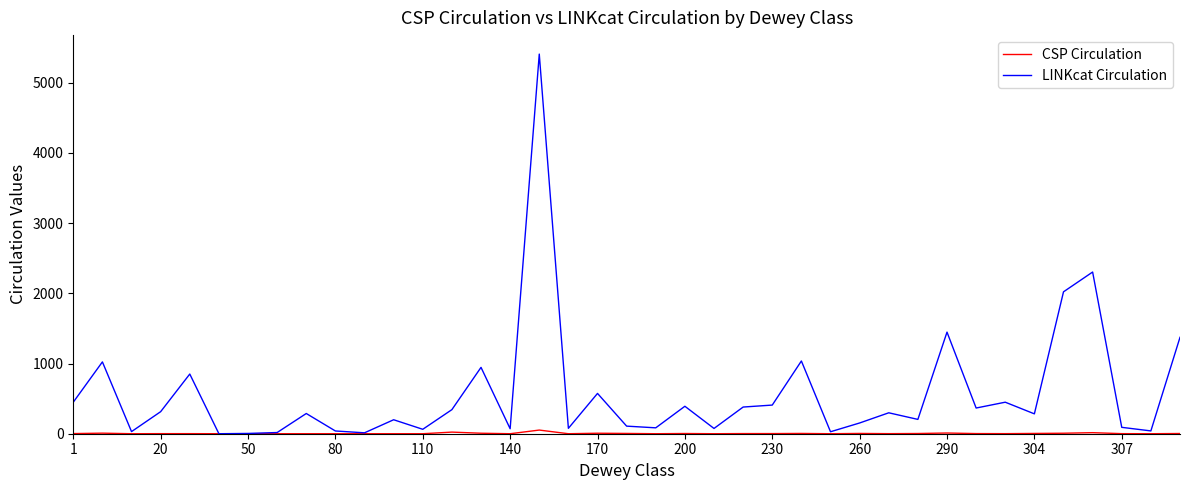

Which series has the largest total across all categories?

LINKcat Circulation